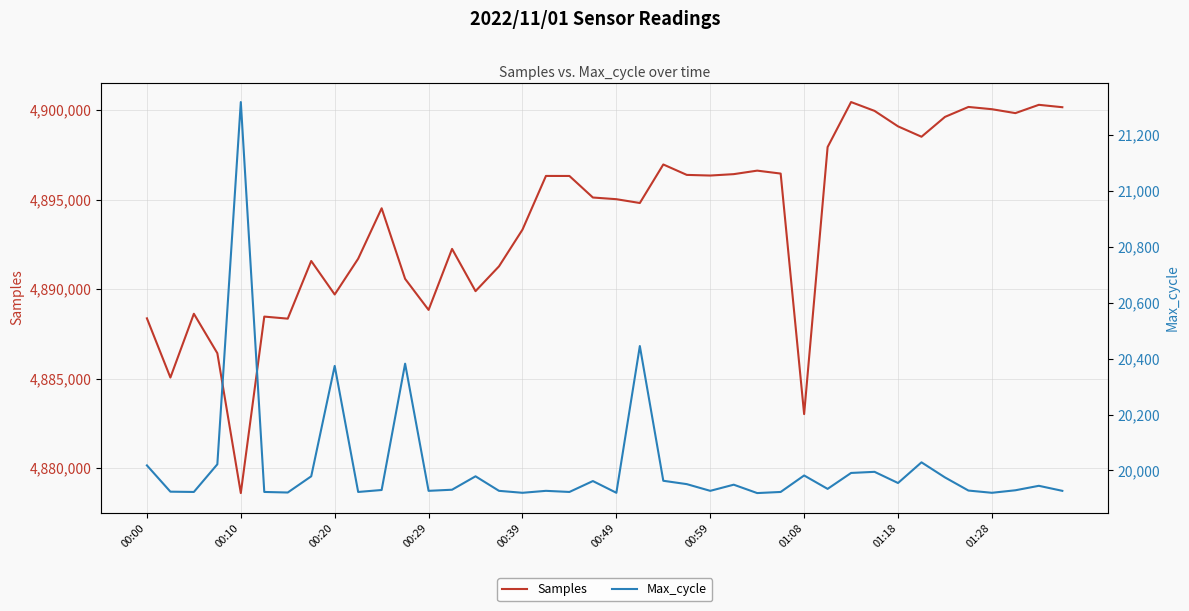

How many interior local peaks does the Max_cycle series have?

12